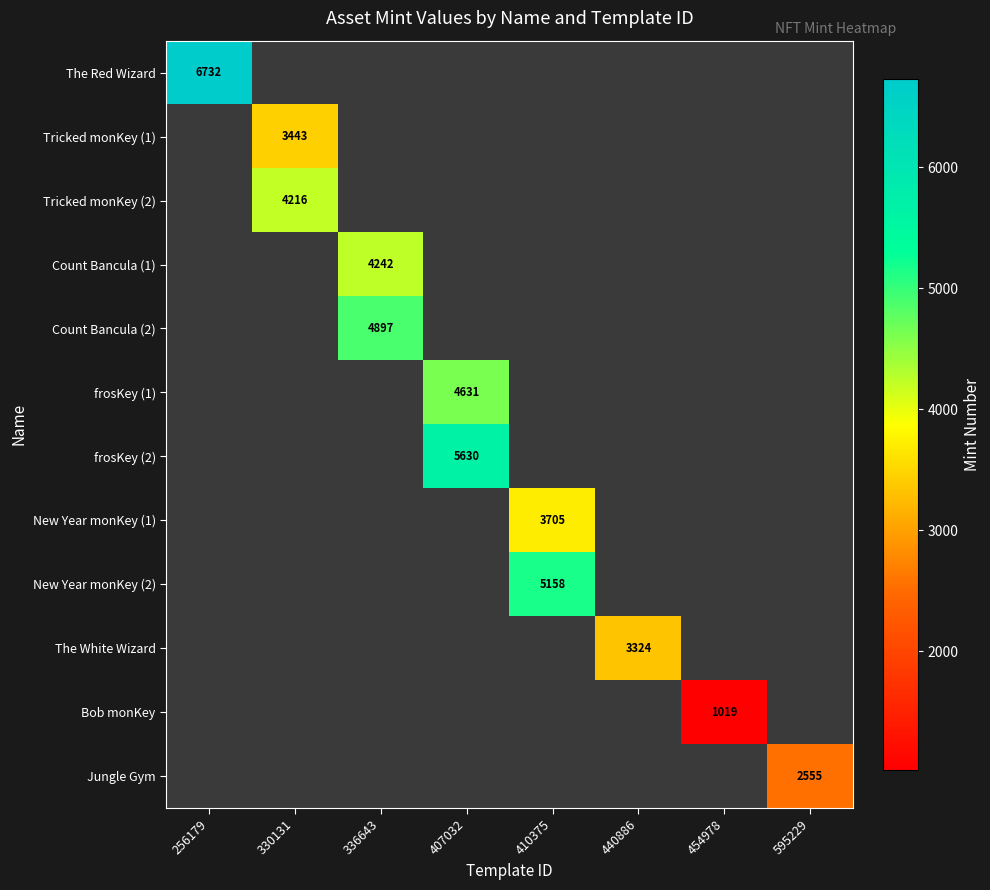

At which category does the chart reach its peak across all series?

256179